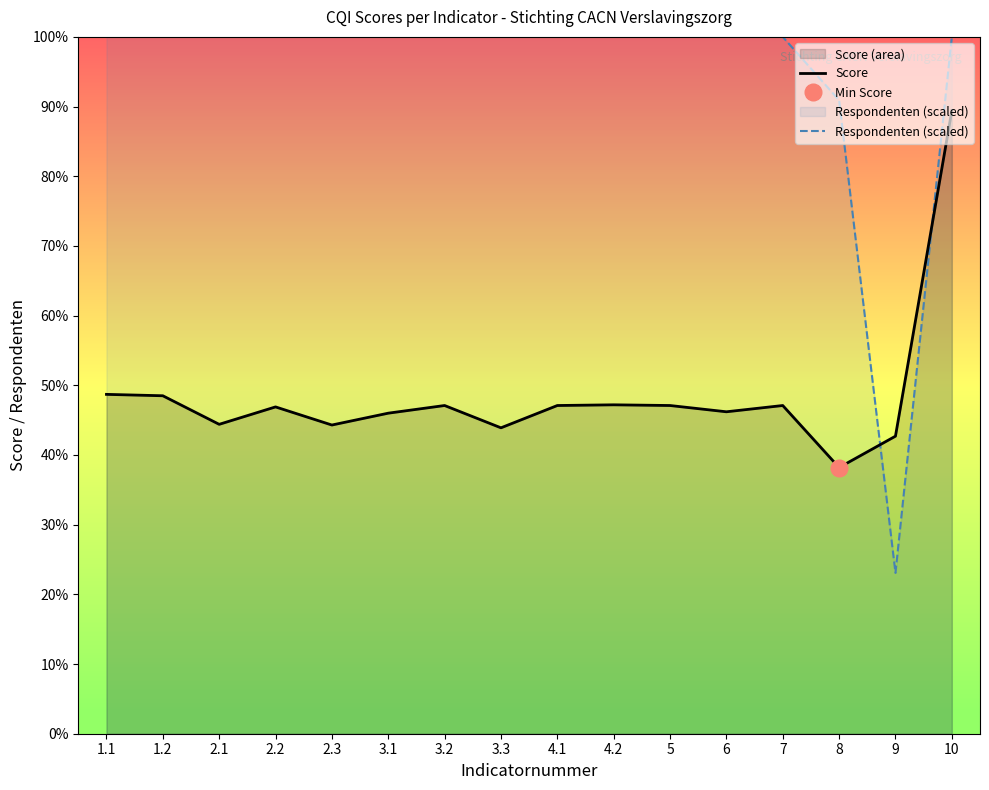

What is the average value of the Respondenten (scaled) series?

9.5